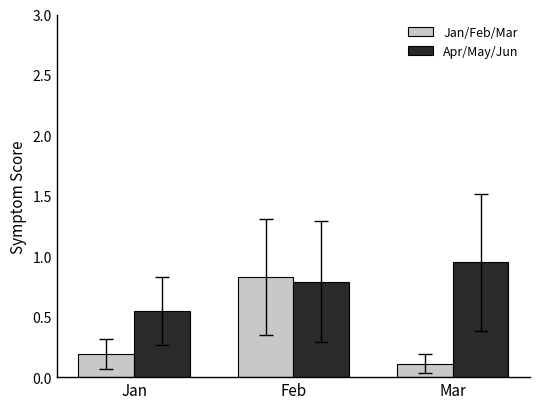

List the series in order of their overall mean, lowest first.

Jan/Feb/Mar, Apr/May/Jun